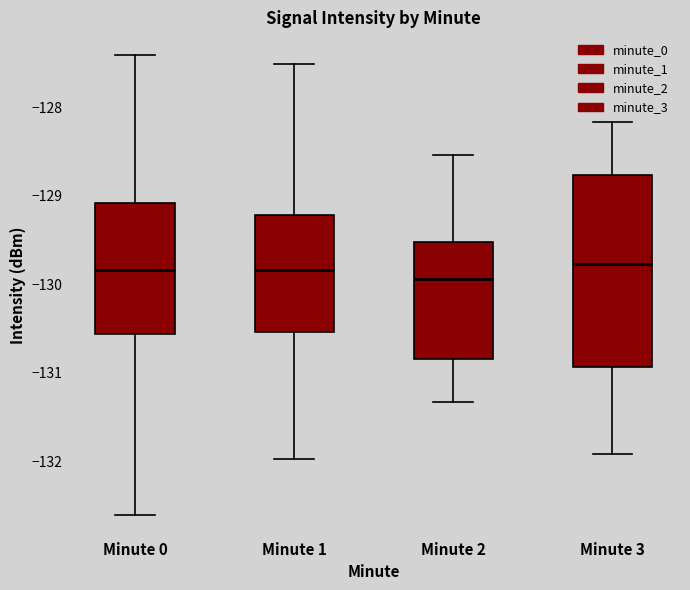

Which box is the tallest, from its lower edge to its upper edge?

Minute 3